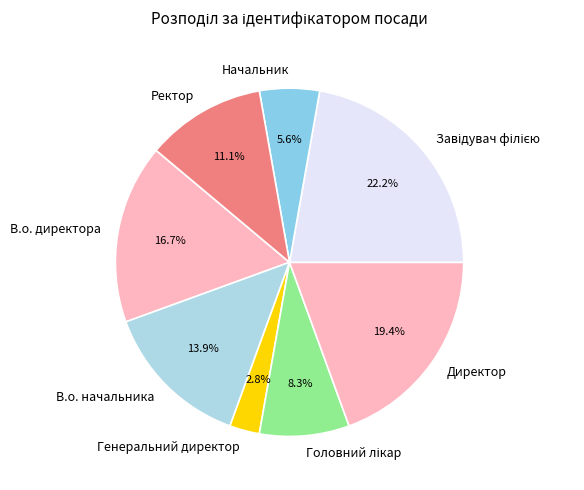

What is the smallest slice in the pie chart?

Генеральний директор